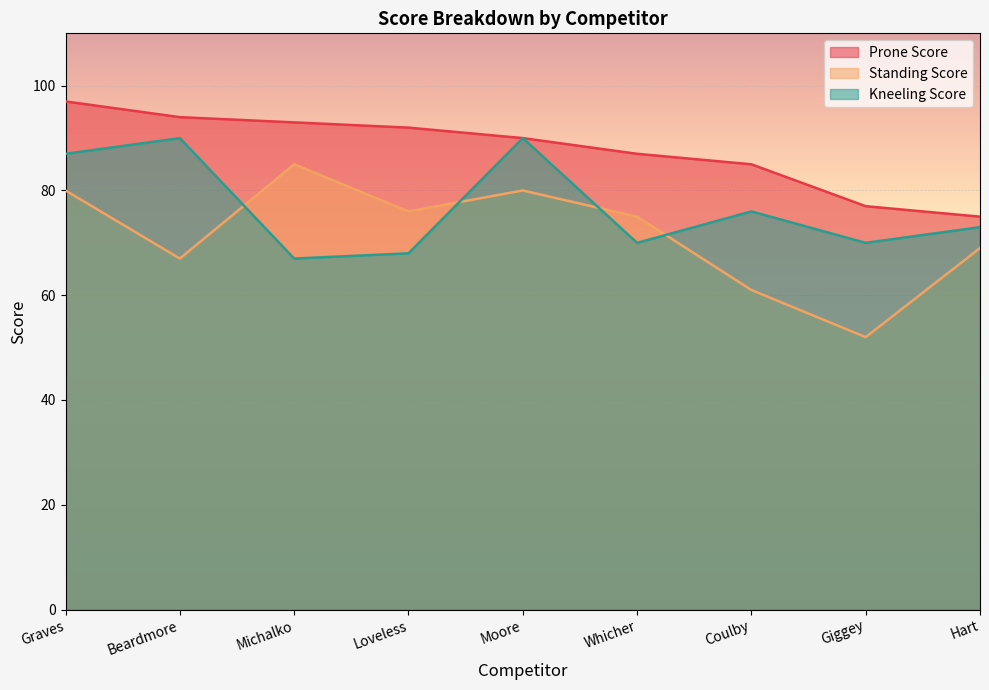

How many interior local peaks does the Standing Score series have?

2